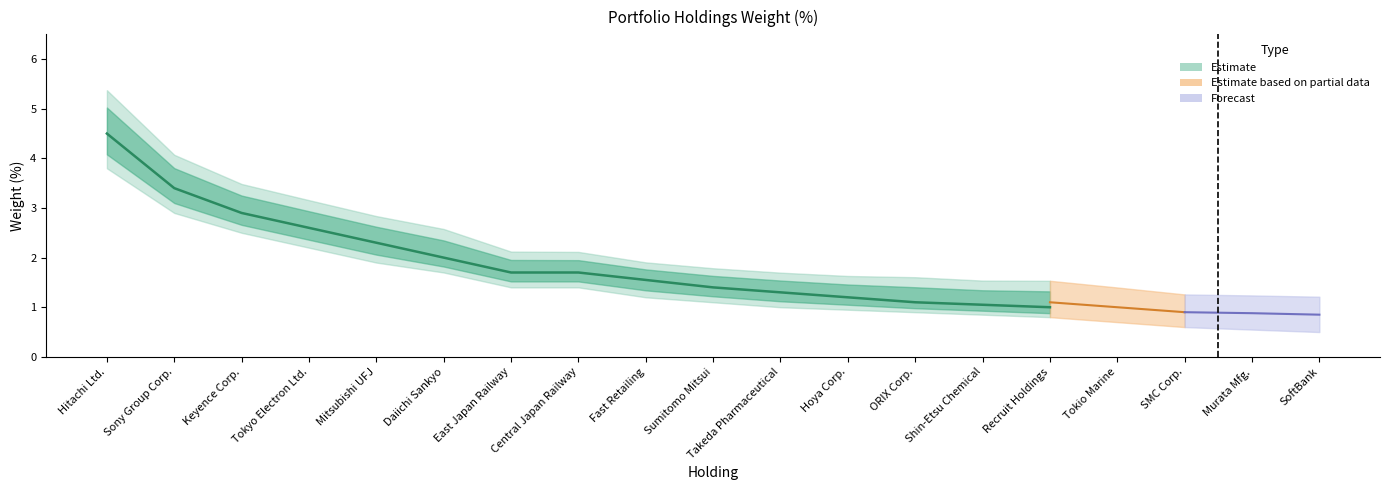

What is the greatest value displayed?

4.5